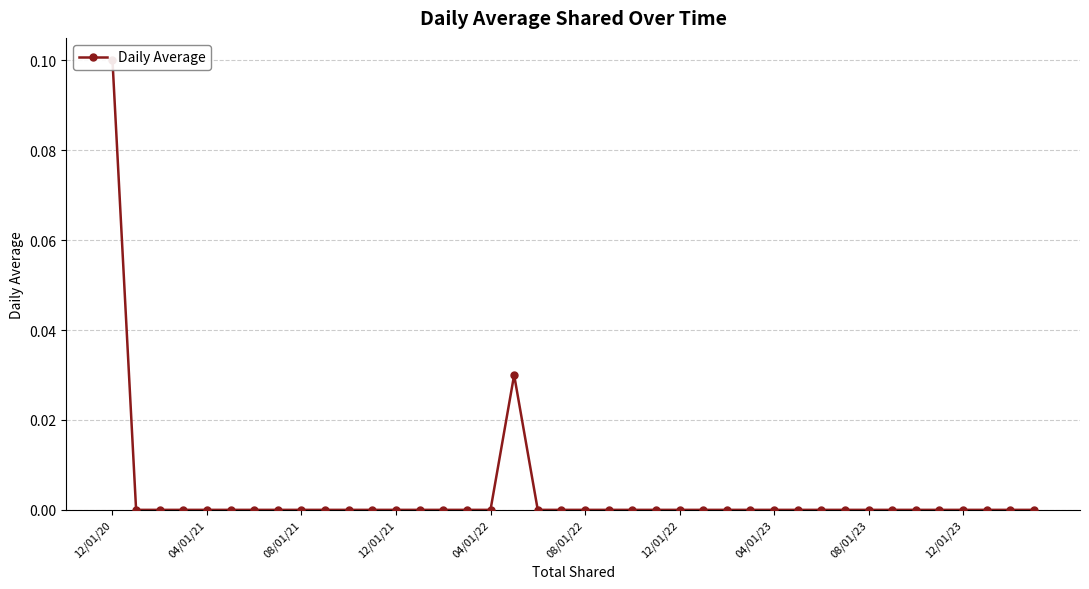

How many points are higher than both their immediate neighbors (excluding endpoints)?

1